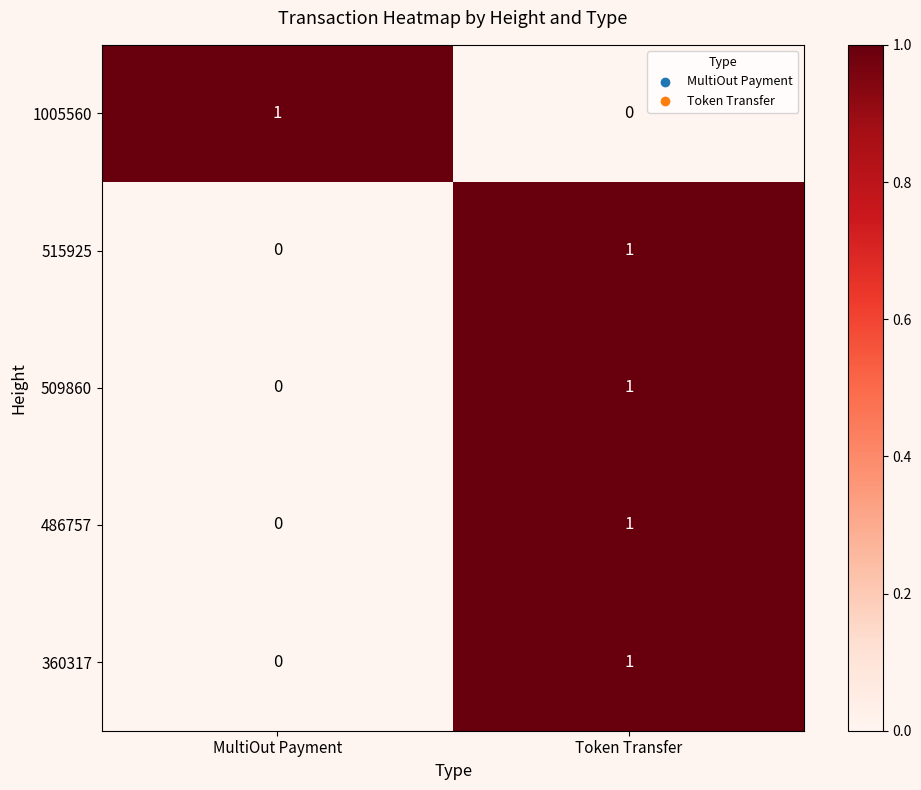

What is the difference between the highest and lowest values at Token Transfer?

1